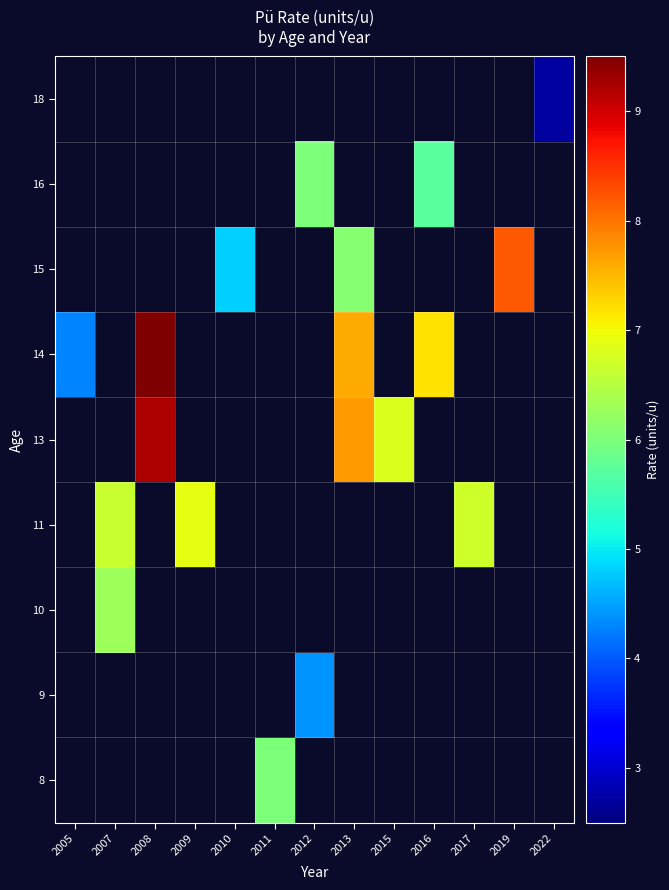

How many data points in 9 are above 4?

1